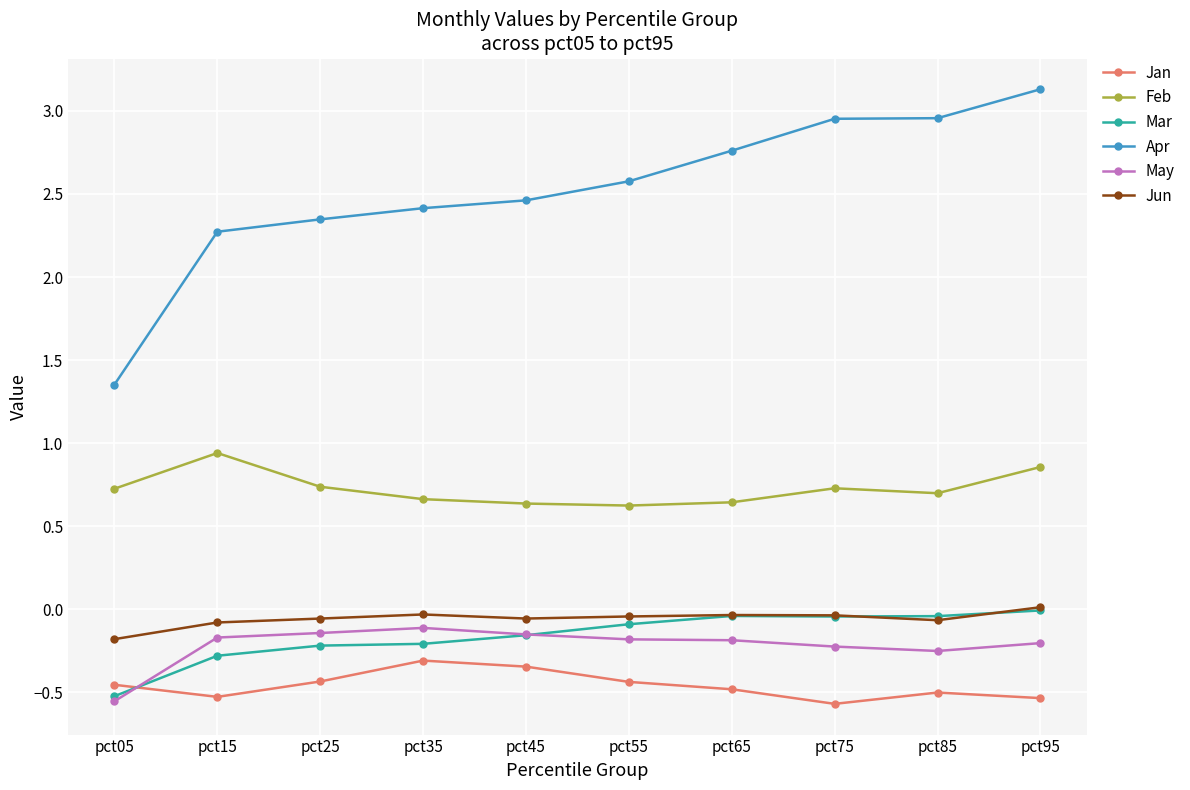

True or false: Jun and Jan intersect in this chart.

False